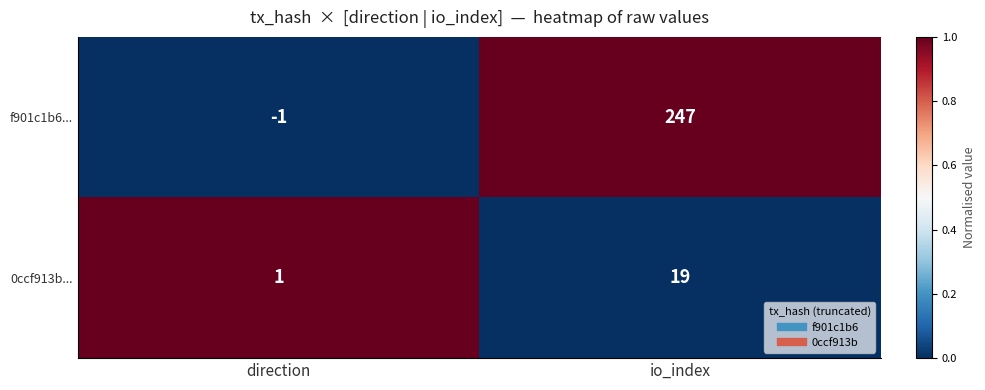

Reading left to right, what are all the values shown in this chart?

f901c1b6...: -1	247
0ccf913b...: 1	19